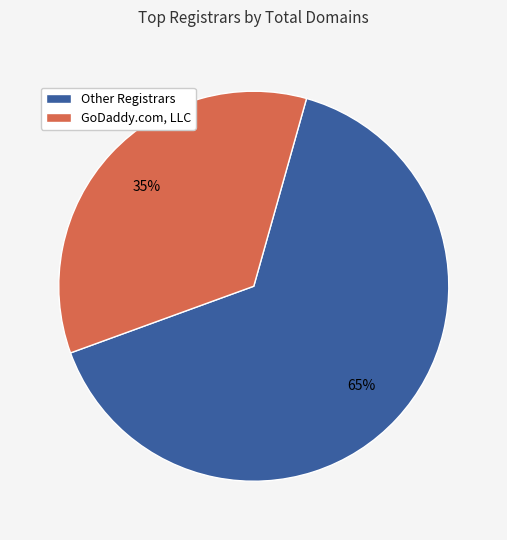

True or false: GoDaddy.com, LLC accounts for 50% of the total.

False